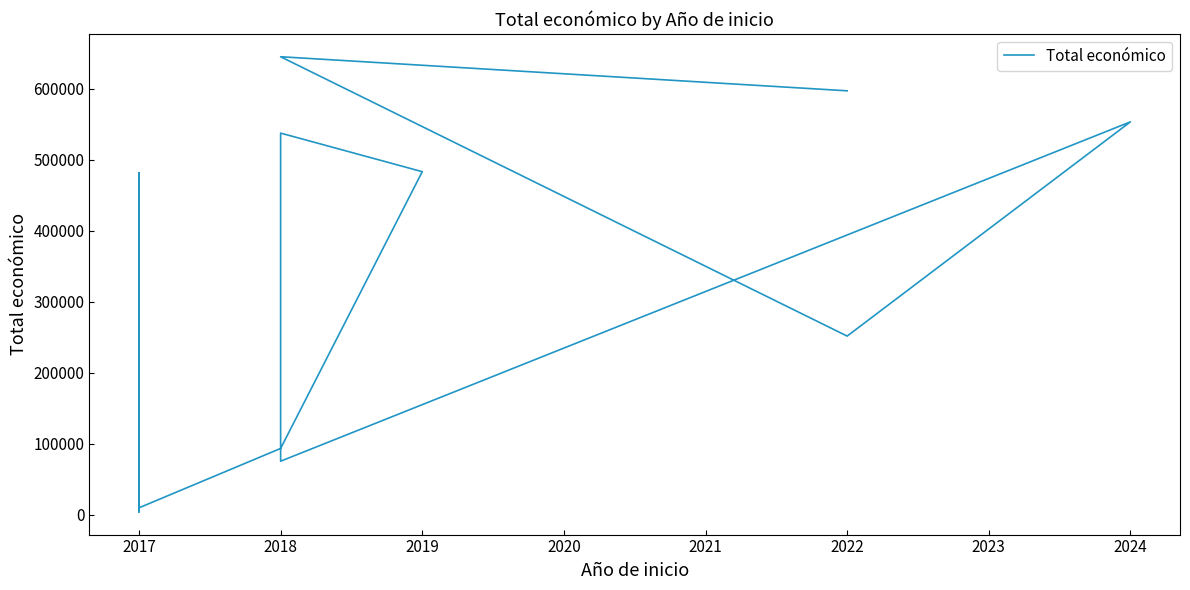

What is the value of the 11th point from the left?

481486